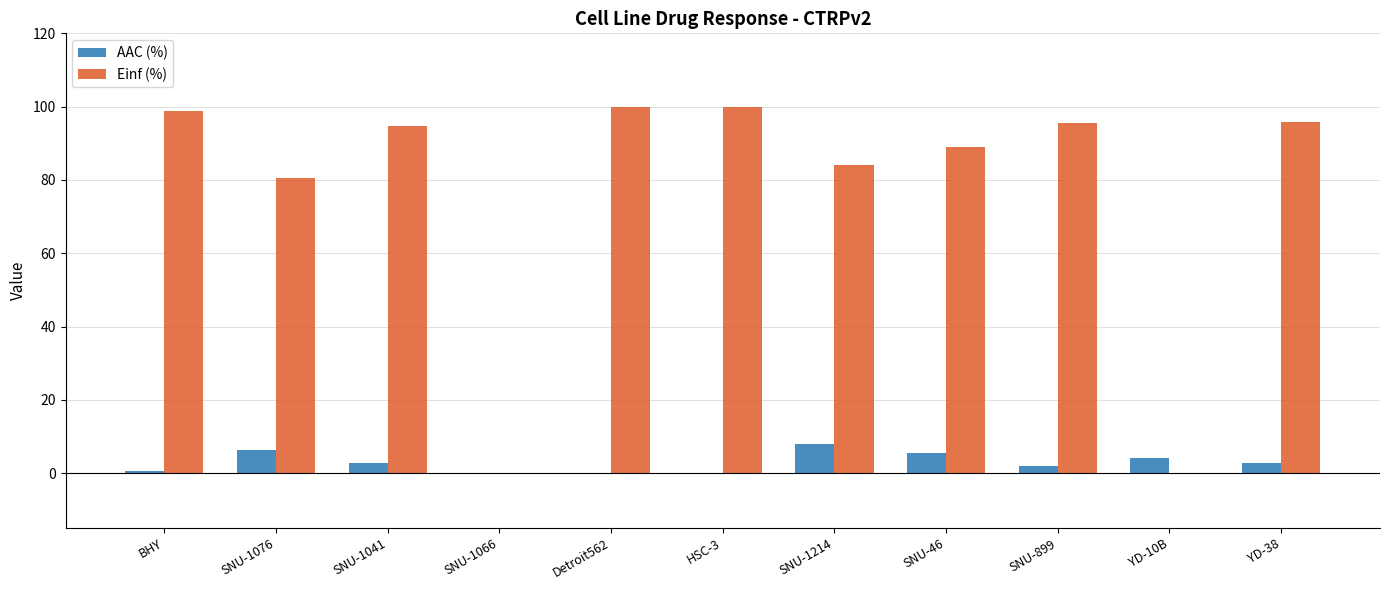

Are the bars horizontal?

No